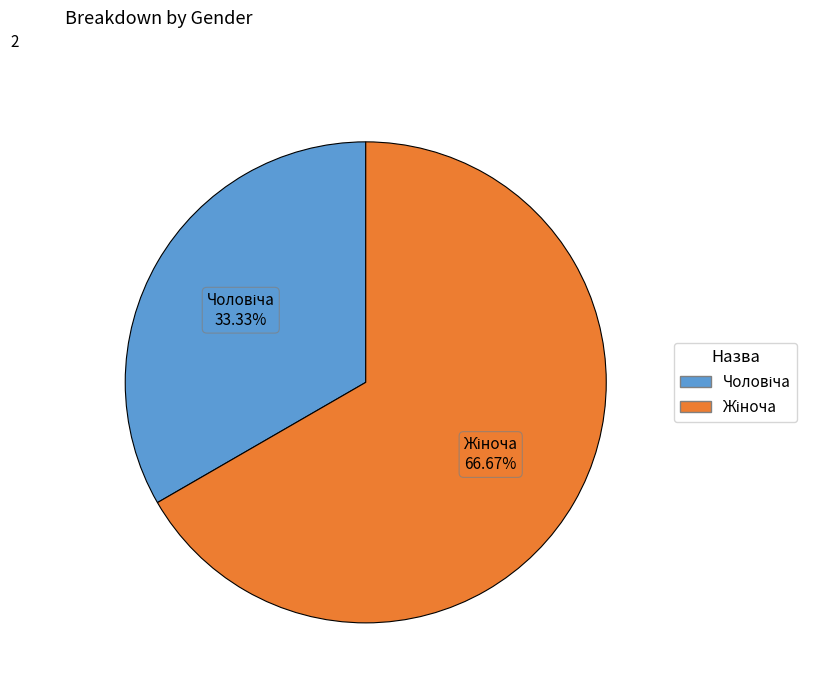

Does any single category account for the majority?

Yes